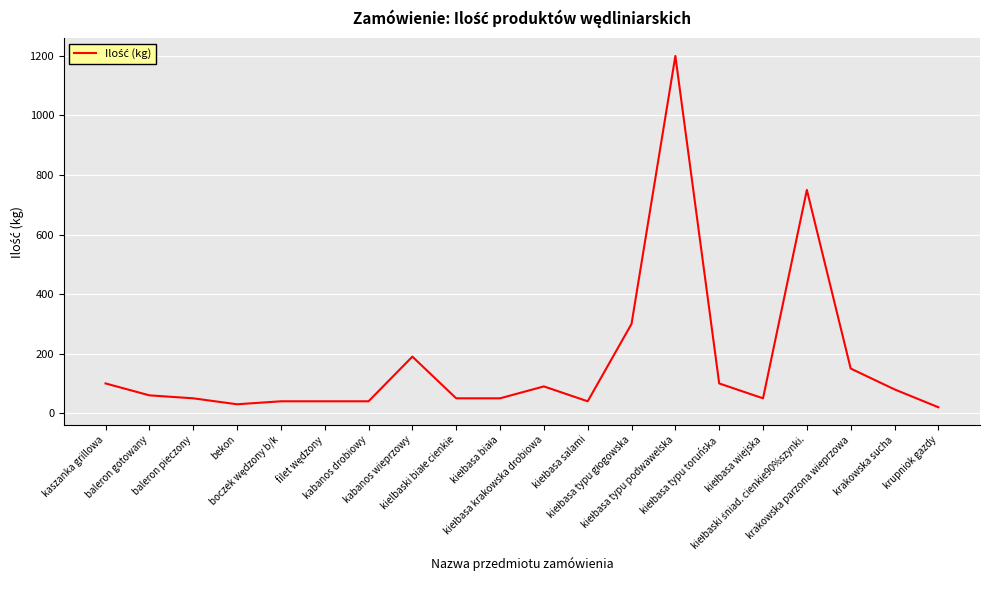

Does the chart display data point markers on the line(s)?

No